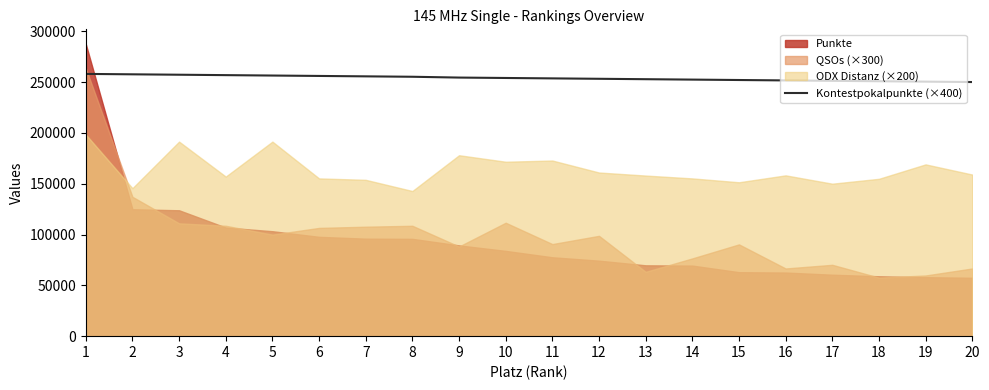

What is the value of the 15th point from the left?

252000